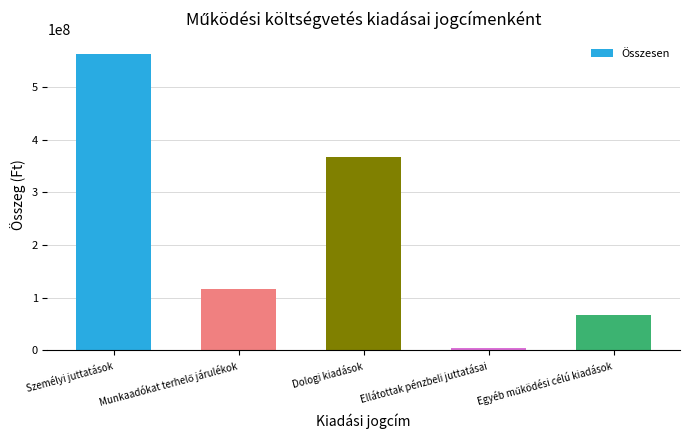

What is the sum of all values?

1118870309